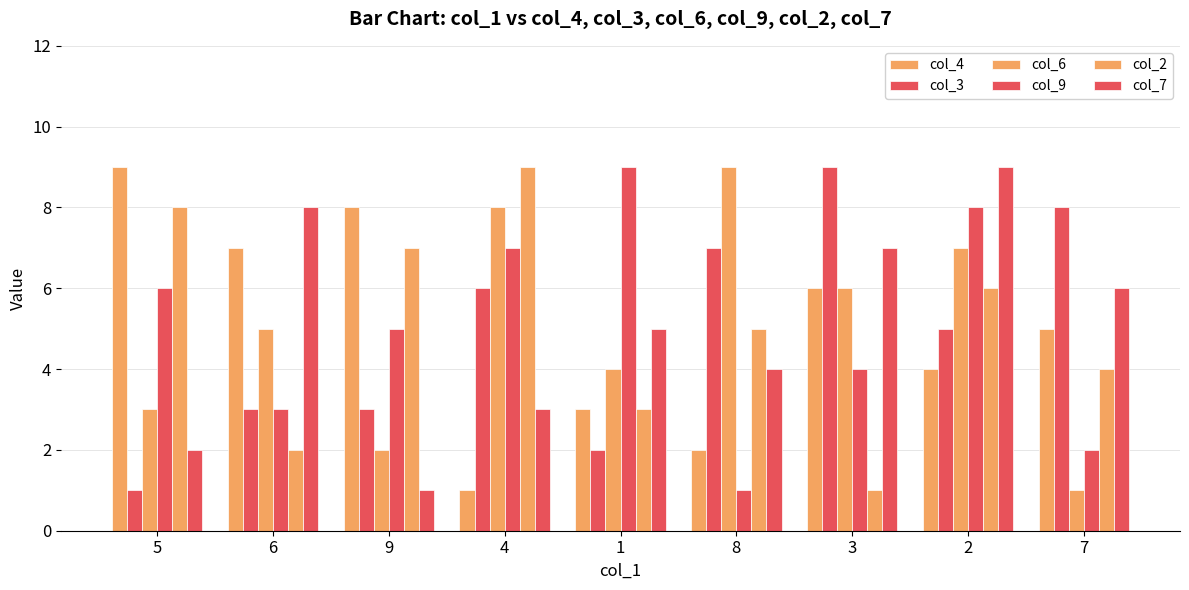

How many bars are there in total?

54